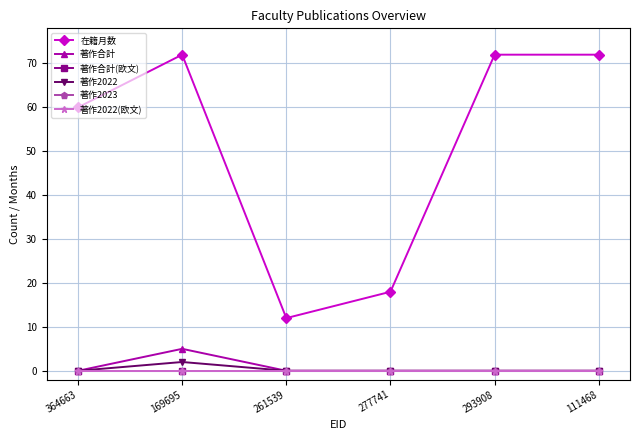

Does the chart have visible grid lines?

Yes